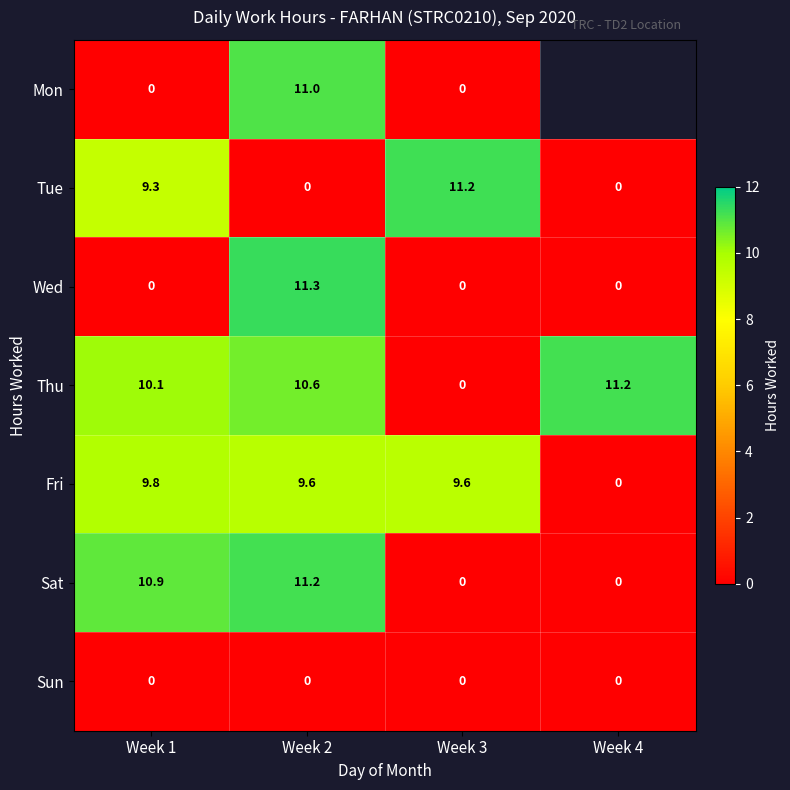

How many positive values does the Tue series have?

2